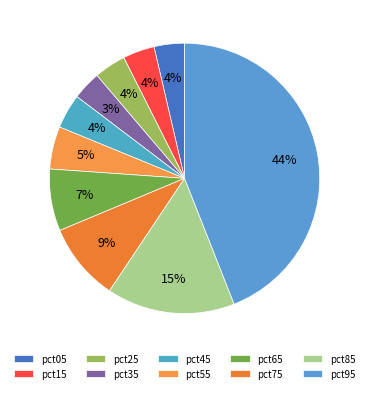

To the nearest percent, what is the average slice percentage?

10%